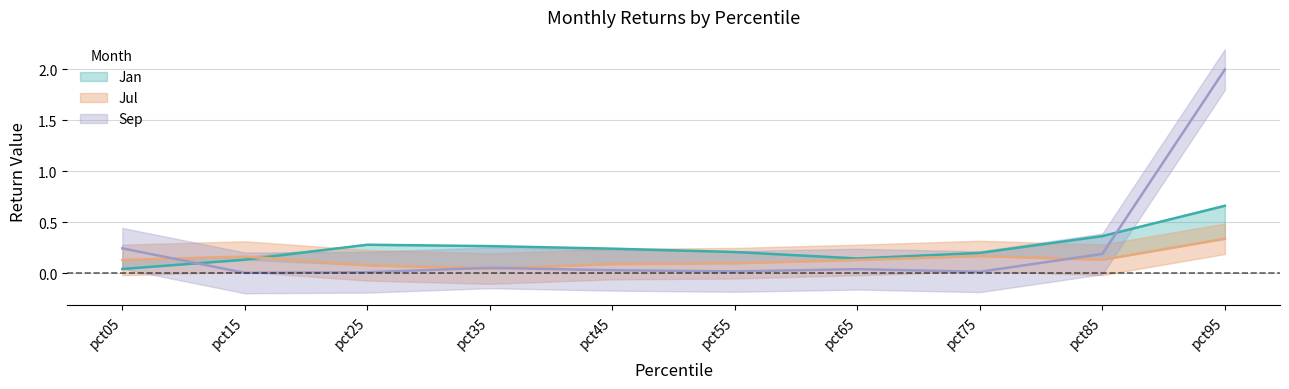

Reading right to left, list all the values displayed in this chart.

Jan: 0.7	0.4	0.2	0.1	0.2	0.2	0.3	0.3	0.1	0.0
Jul: 0.3	0.1	0.2	0.1	0.1	0.1	0.0	0.1	0.2	0.1
Sep: 2.0	0.2	0.0	0.0	0.0	0.0	0.1	0.0	0.0	0.2